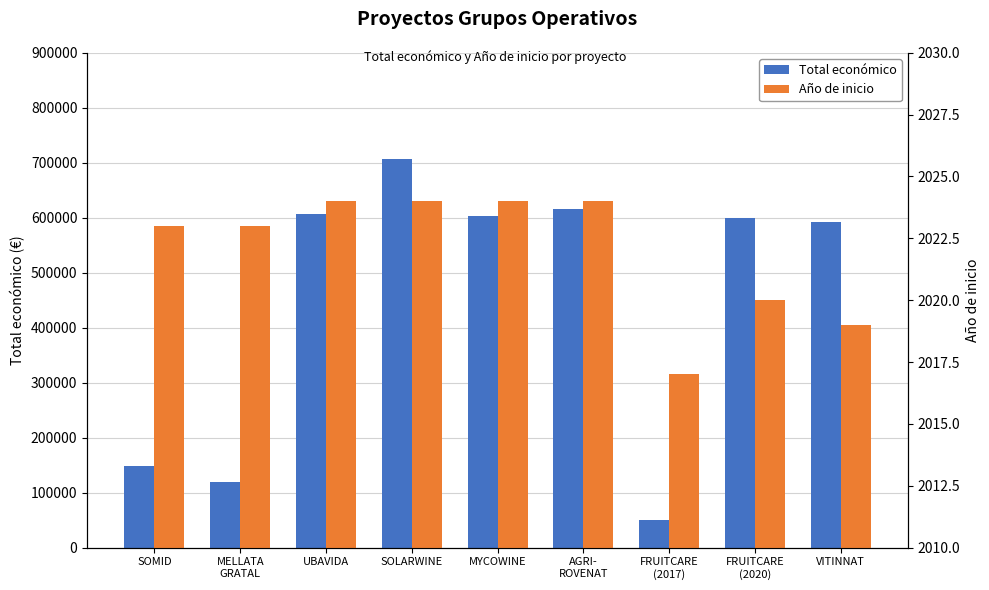

What is the spread (max minus min) of values at FRUITCARE
(2017)?

47983.0